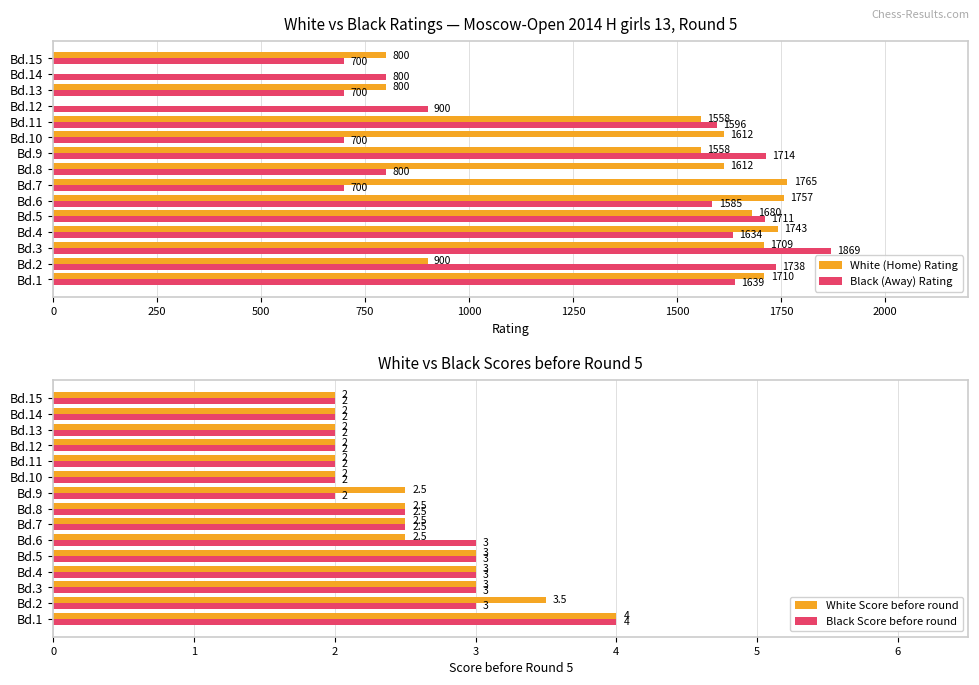

Where is Black (Away) Rating nearest to the value 1284?

Bd.6